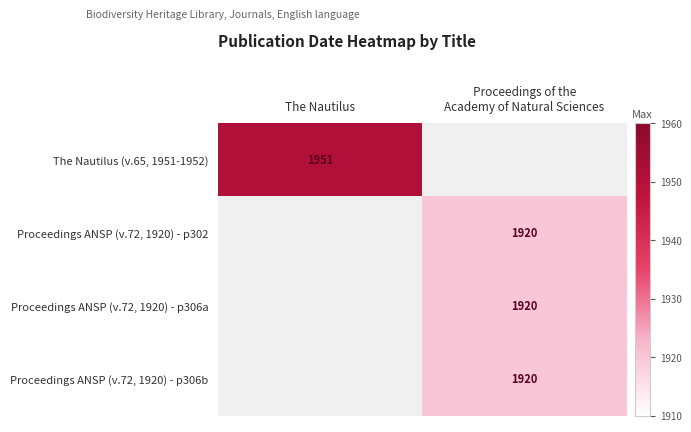

Which series has the largest total across all categories?

The Nautilus (v.65, 1951-1952)